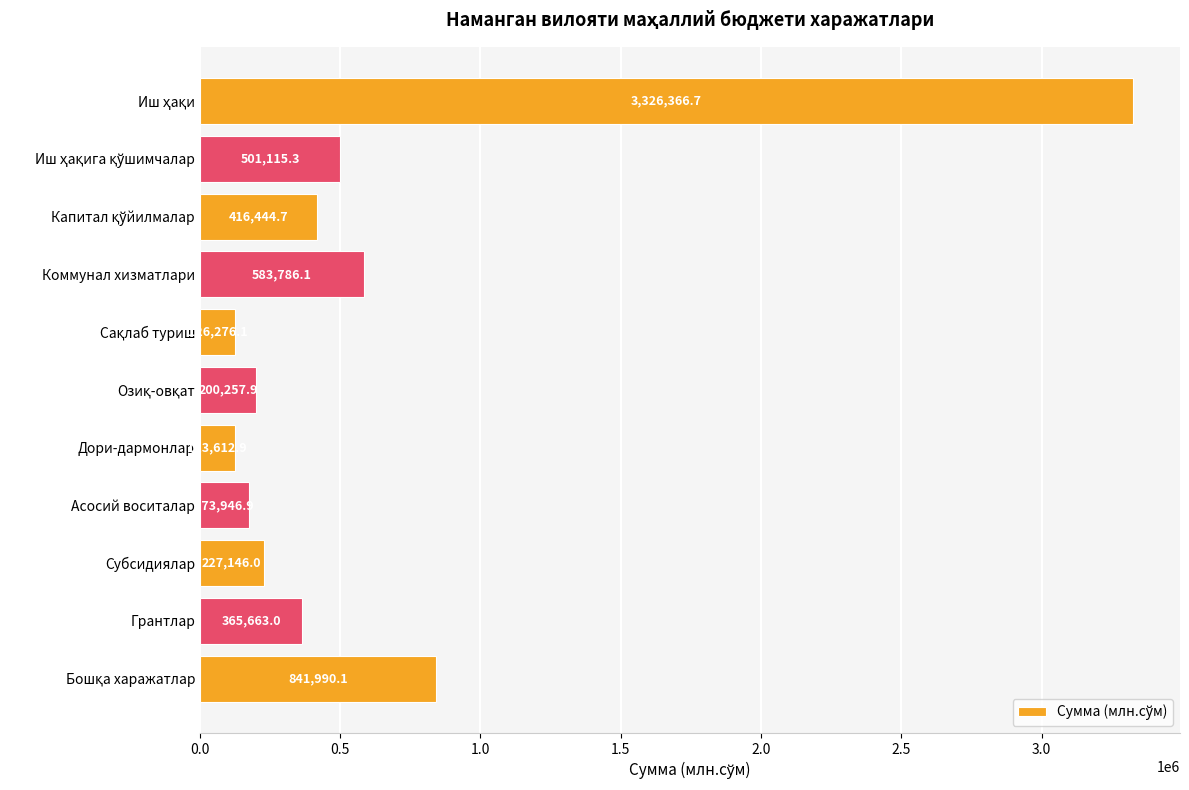

What is the label of the 3rd bar from the bottom?

Субсидиялар